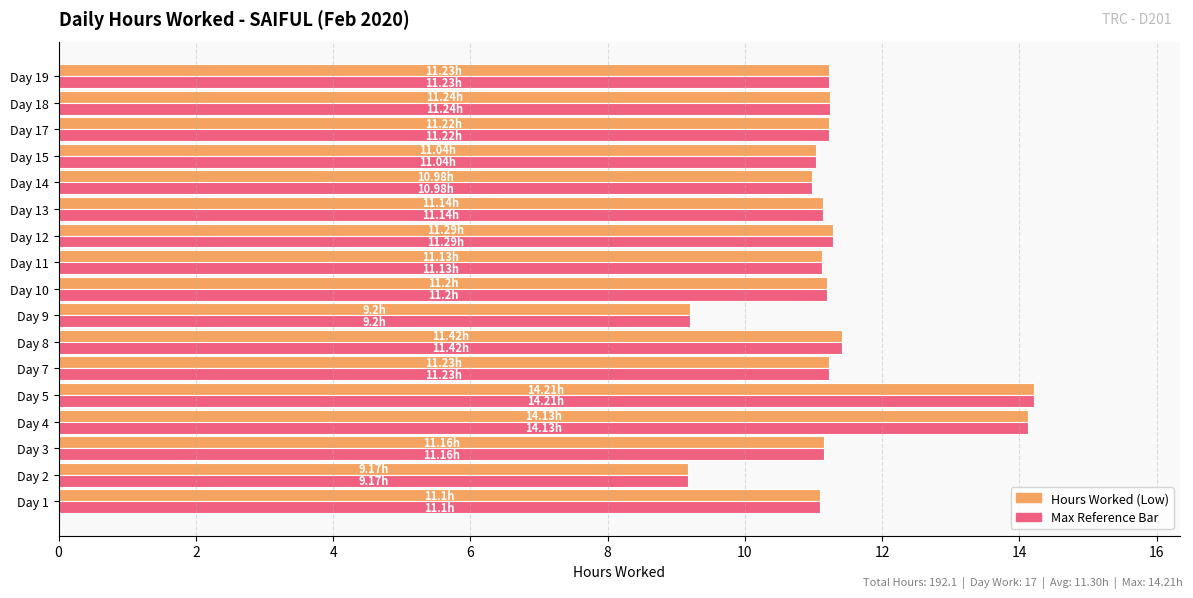

What is the total value across all series at Day 10?

22.4